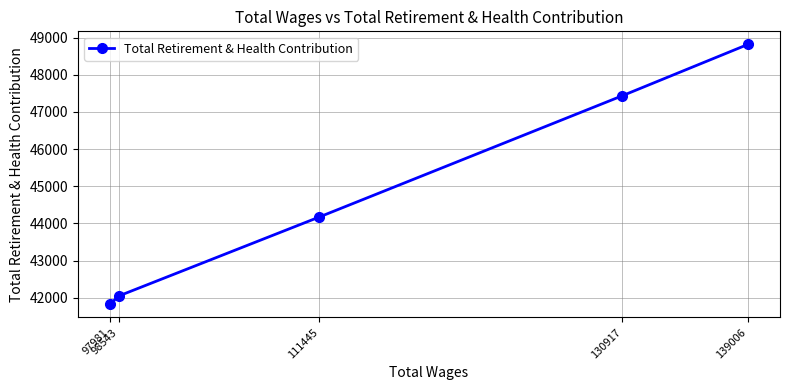

What is the change in value from 111445 to 98543?

-2129